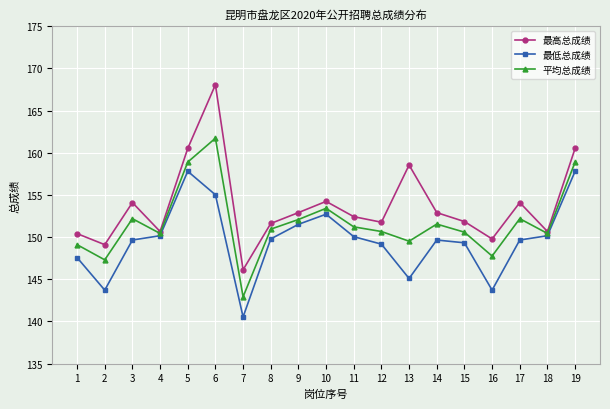

Rank the series by their average value, from lowest to highest.

最低总成绩, 平均总成绩, 最高总成绩